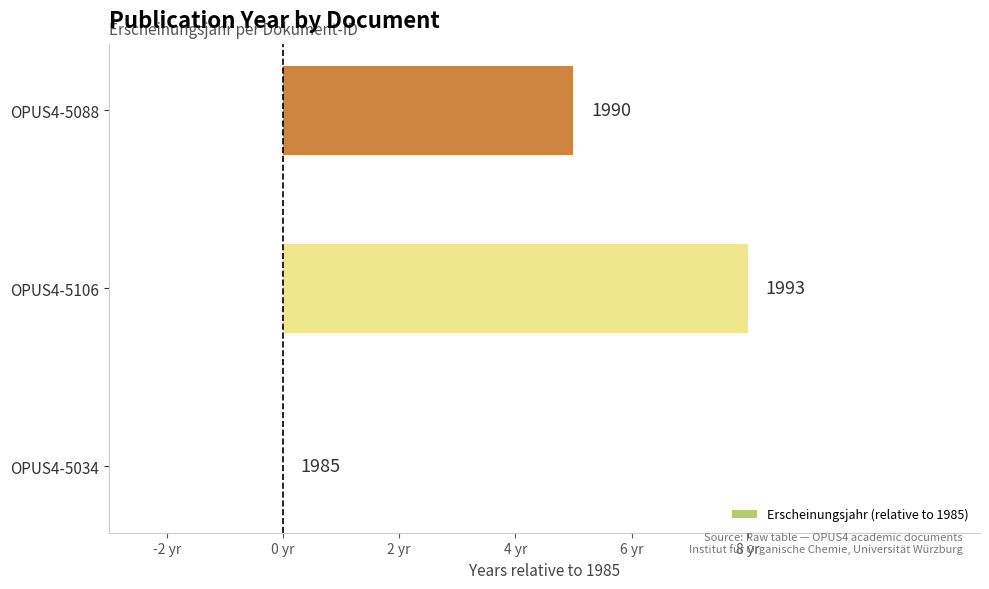

What is the greatest value displayed?

8